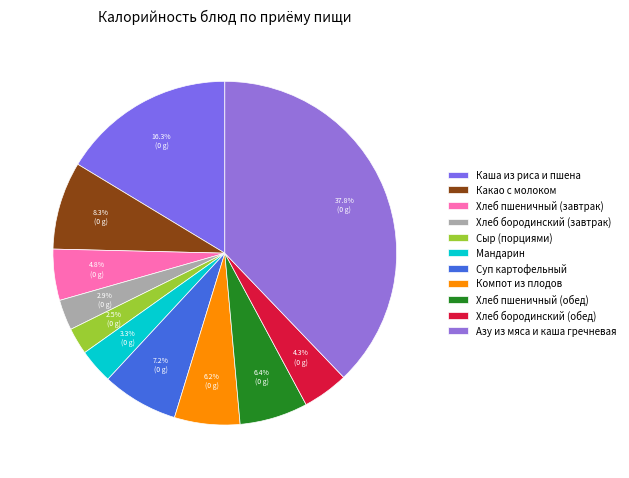

Do Хлеб пшеничный (завтрак) and Каша из риса и пшена together represent more than half of the pie?

No